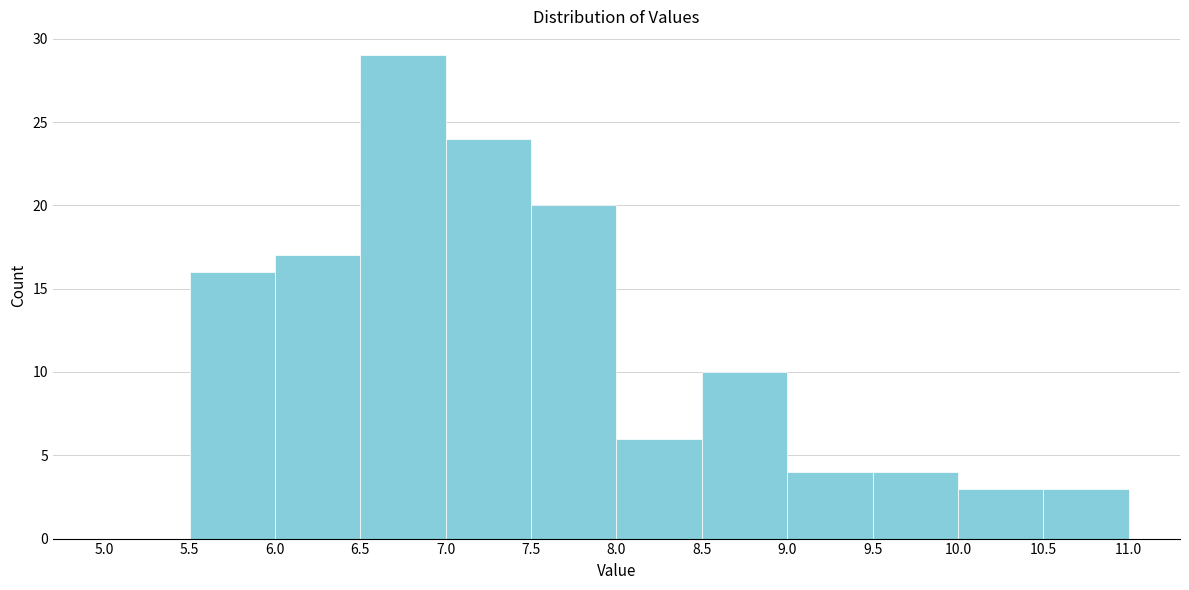

How tall is the bar that spans 10.5 to 11.0 on the x-axis? The values are not printed on the chart, so give them approximately, as read against the axis.

3